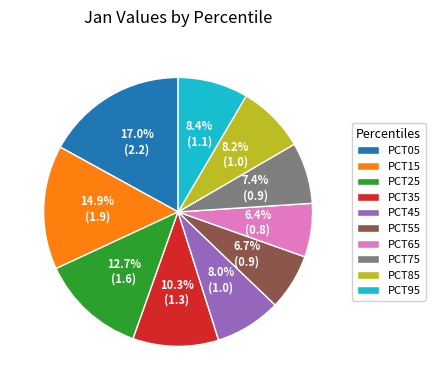

Combined, do PCT95 and PCT55 account for over 50%?

No